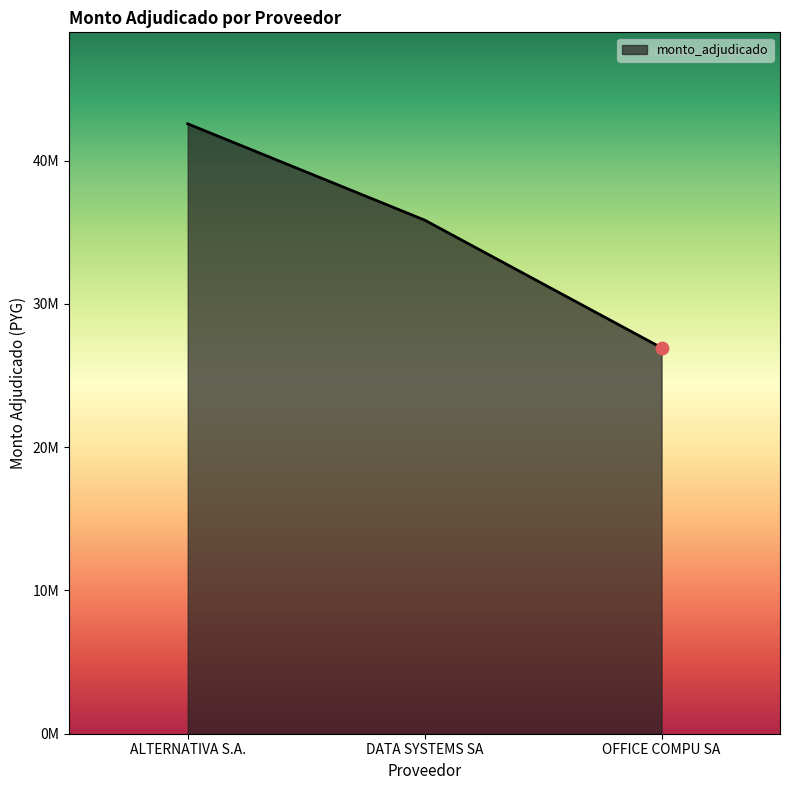

What is the change in value from DATA SYSTEMS SA to OFFICE COMPU SA?

-8911020